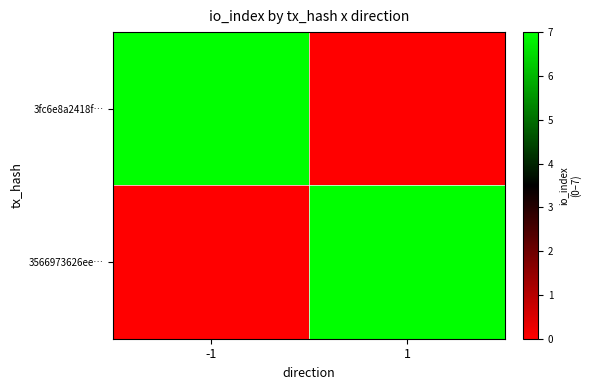

At which category is the sum across all series the highest?

-1